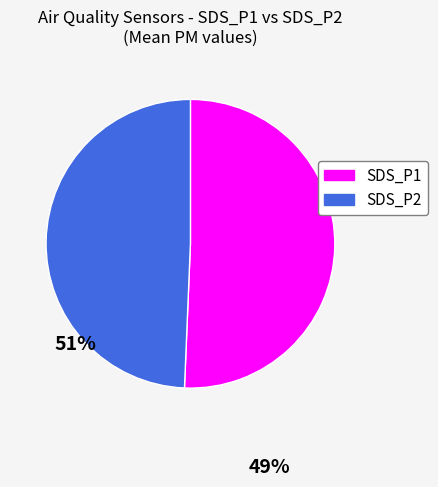

What is the smallest slice in the pie chart?

SDS_P2